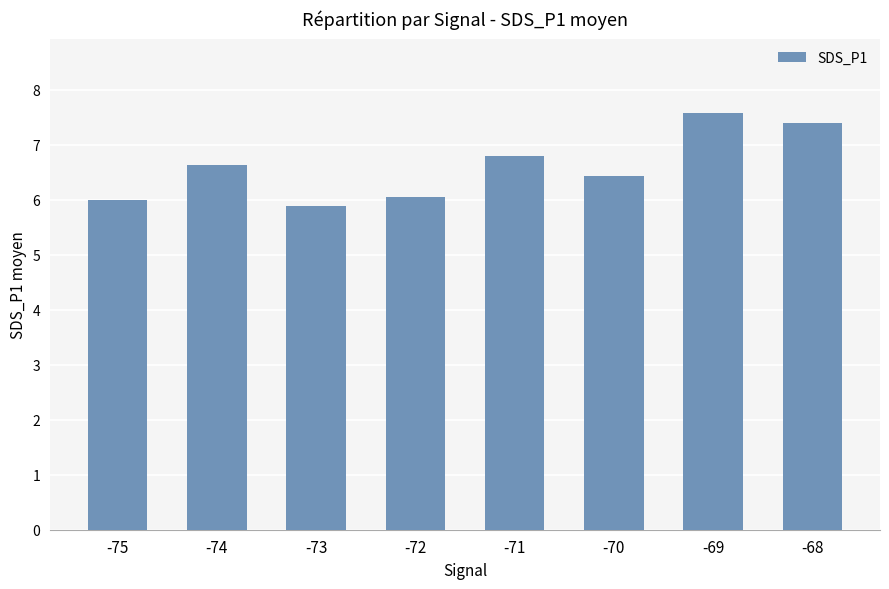

Reading right to left, transcribe all the data shown in this chart.

-68=7.4	-69=7.6	-70=6.4	-71=6.8	-72=6.1	-73=5.9	-74=6.6	-75=6.0